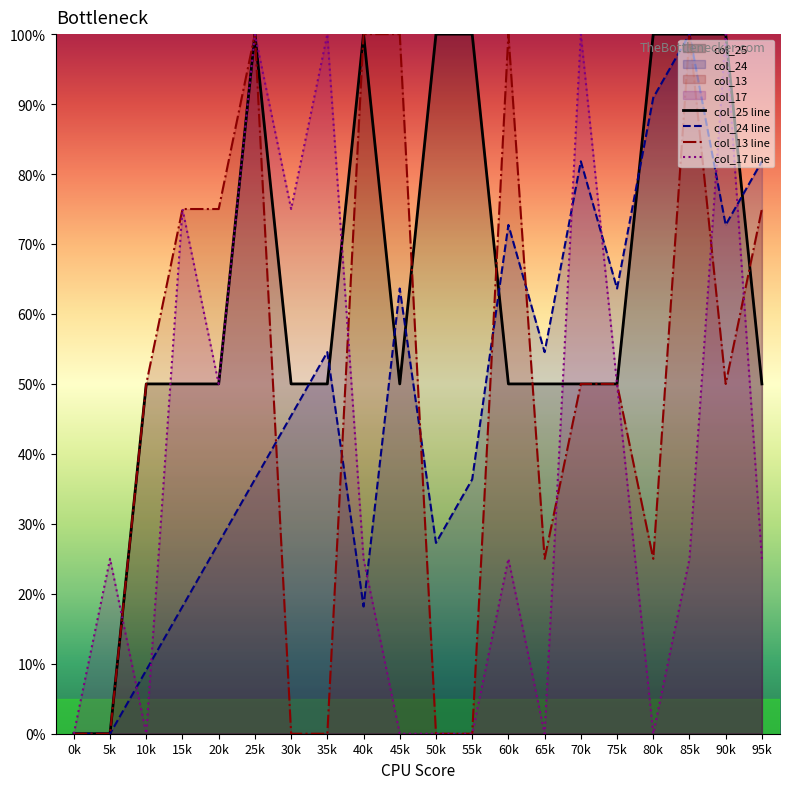

How many values in the col_17 line series are below 25?

7